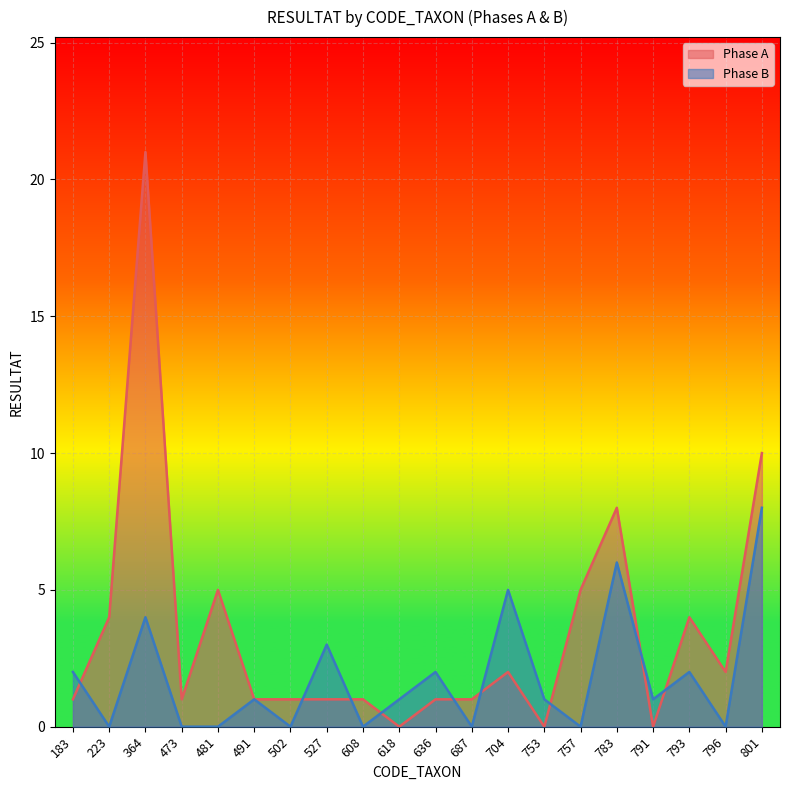

What is the difference between the second highest and second lowest values in the Phase A series?

10